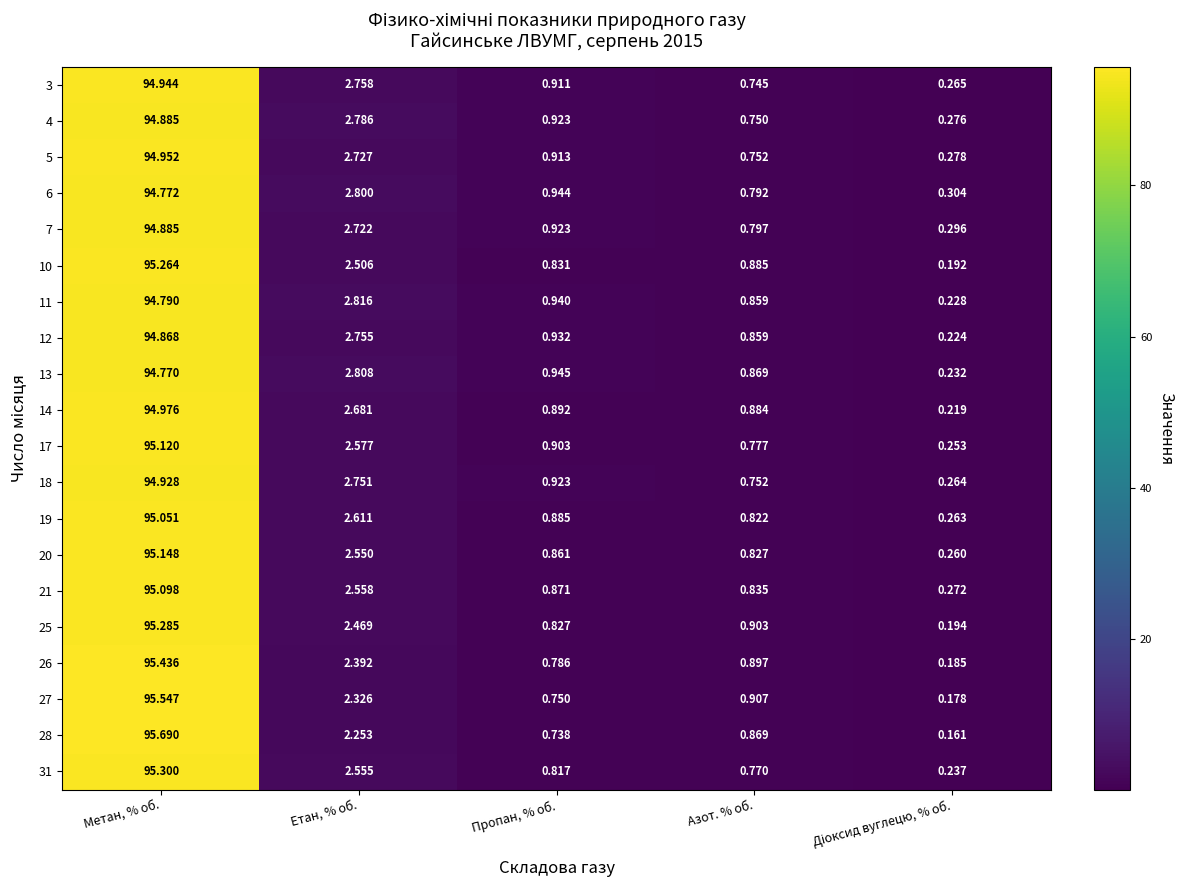

Is the value of 26 at Метан, % об. greater than the value of 21 at Пропан, % об.?

Yes